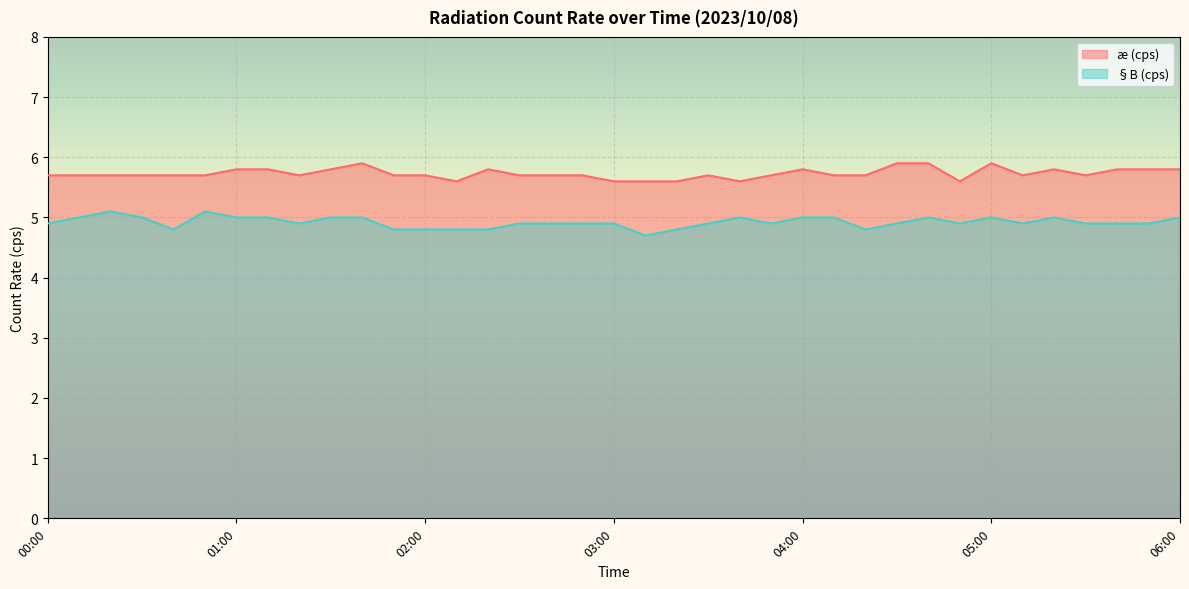

Which series changed the most between 03:00 and 03:40?

§B (cps)